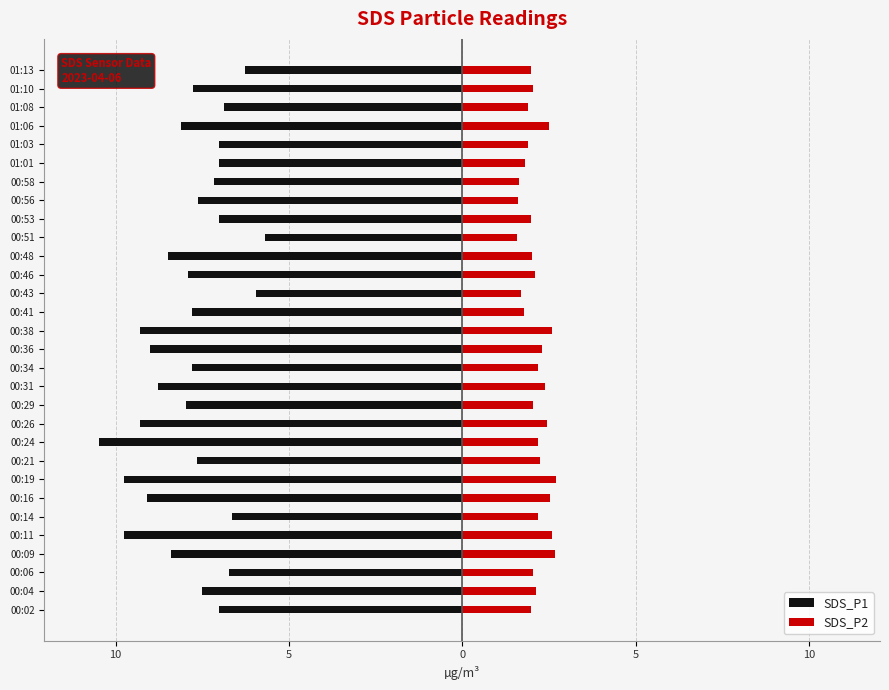

Are the bars grouped side by side (vs. stacked)?

Yes